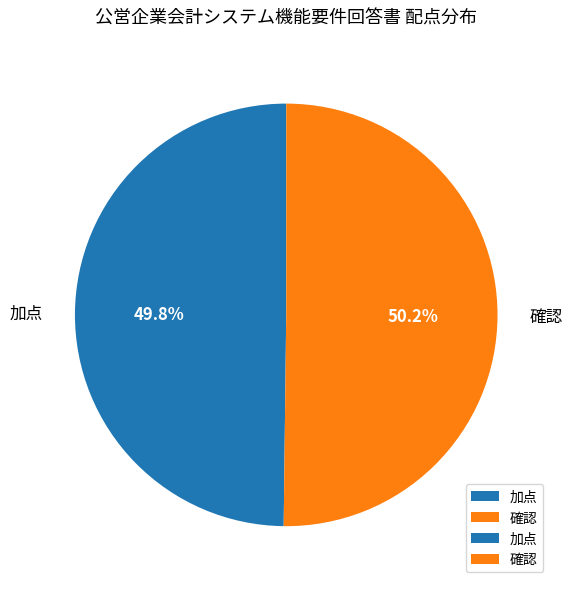

Is there any slice that represents more than half of the pie?

Yes